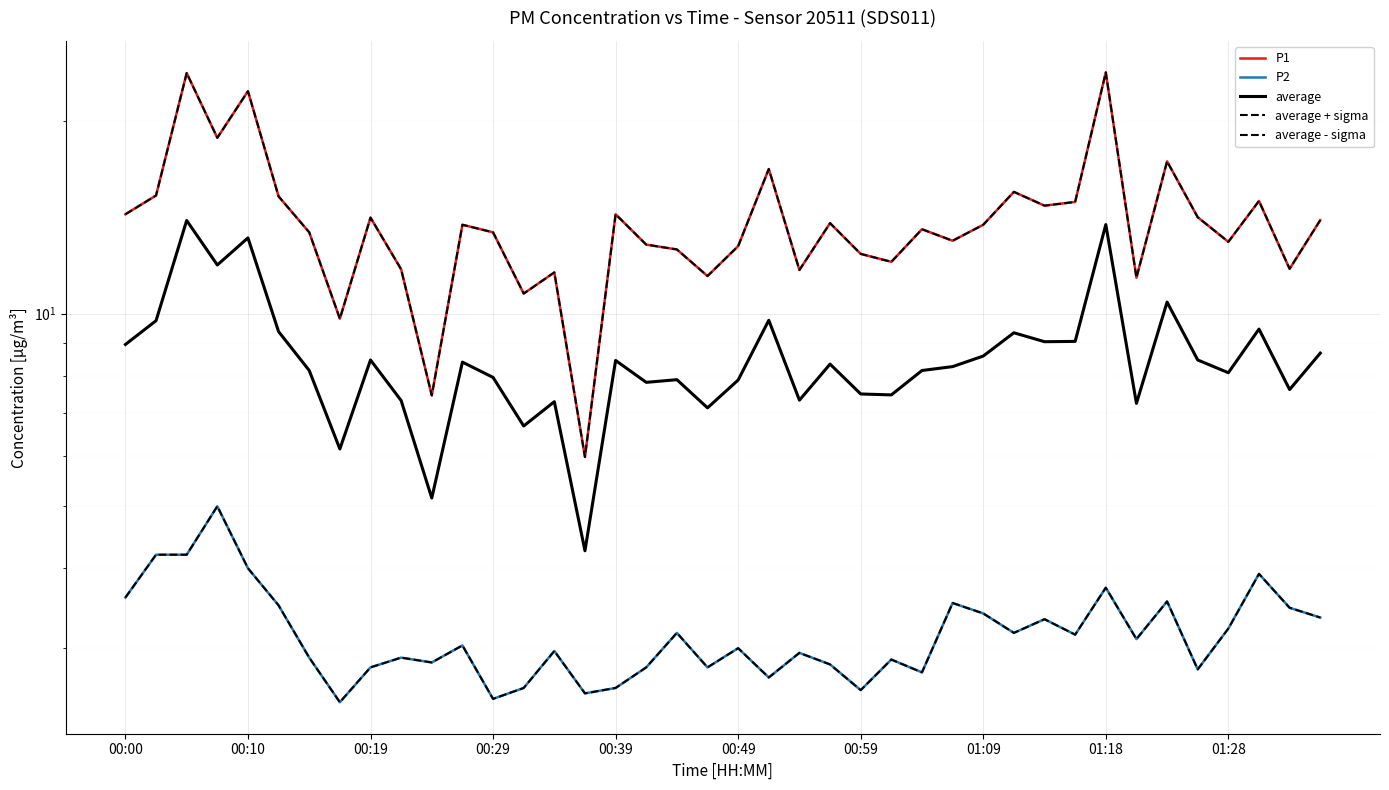

What are all the series names shown in the legend?

P1, P2, average, average + sigma, average - sigma